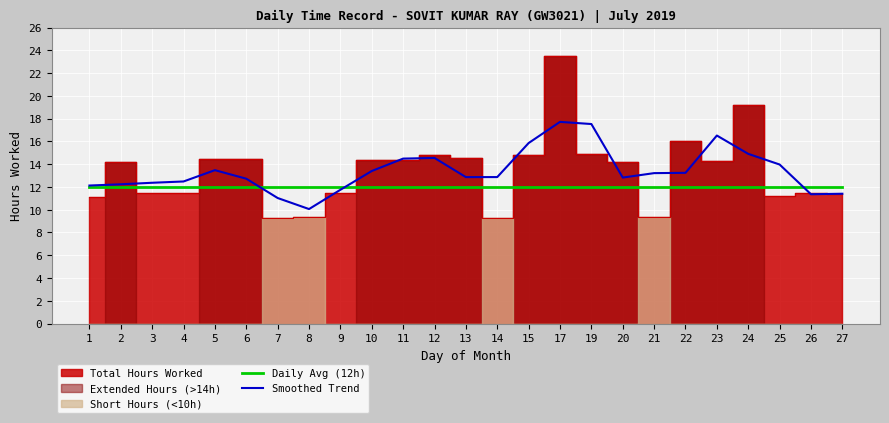

True or false: Daily Avg (12h) has more than 2 points higher than both neighbors.

False